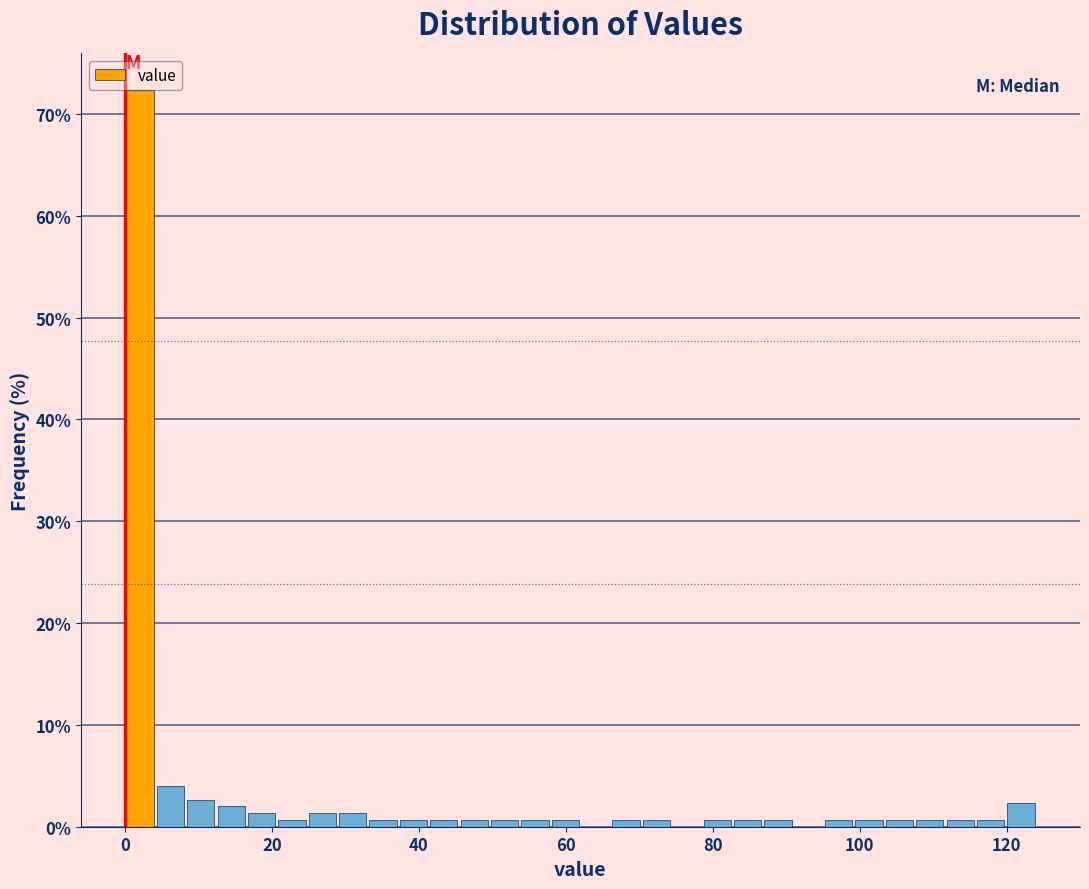

Read against the x-axis, roughly where is the centre of the tallest bar?

2